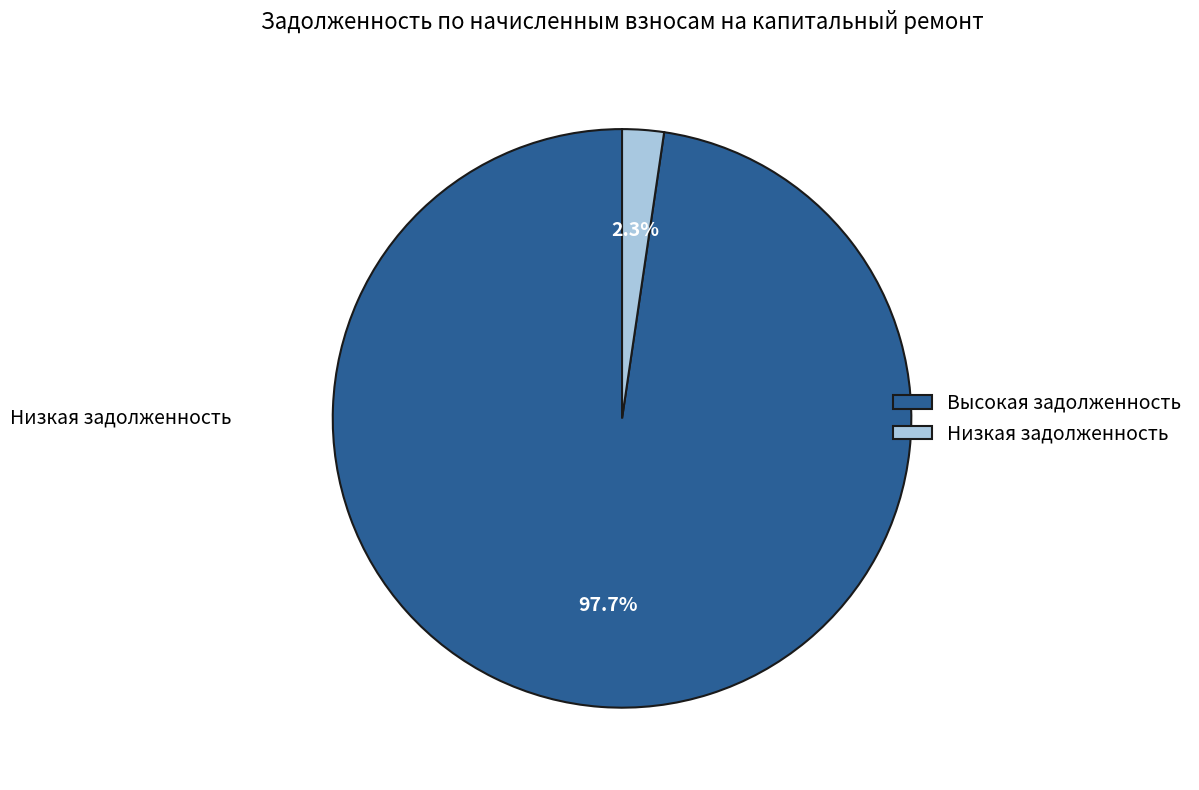

Which category has the smallest portion of the pie?

Низкая задолженность